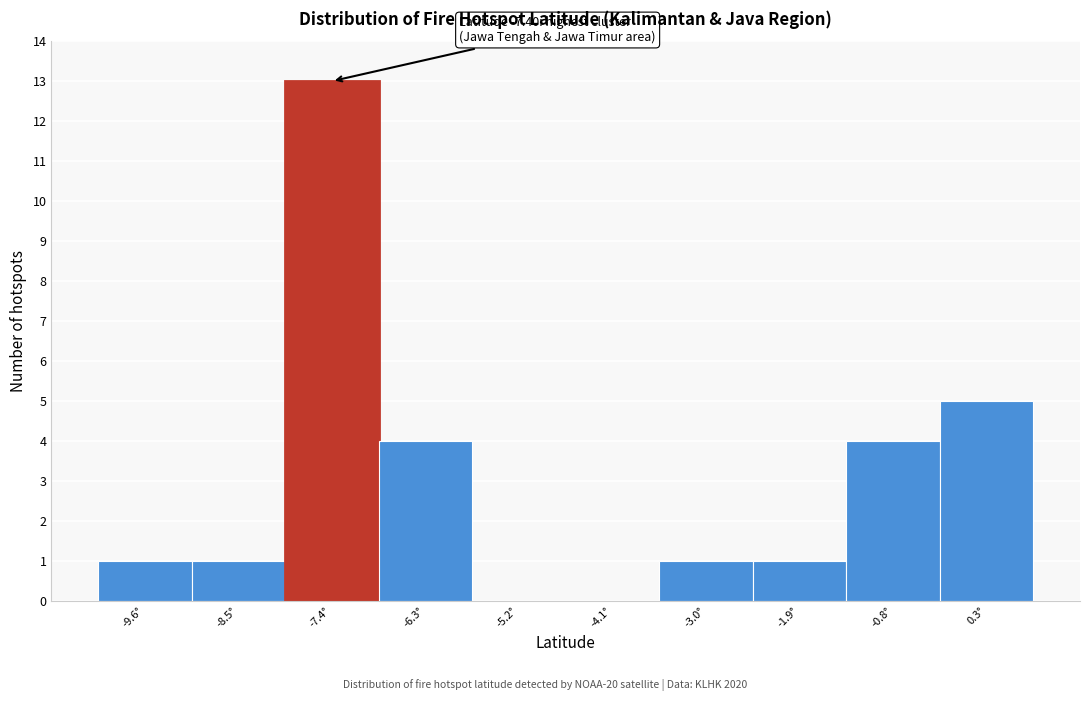

Which range on the x-axis has the tallest bar?

-8.0 to -6.8